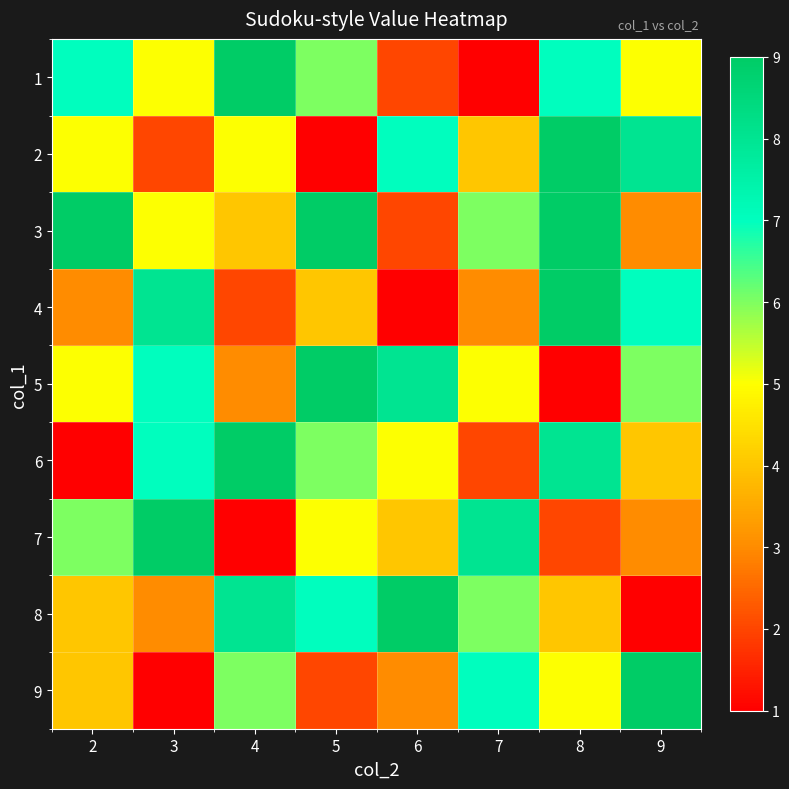

How many distinct data groups are displayed?

9